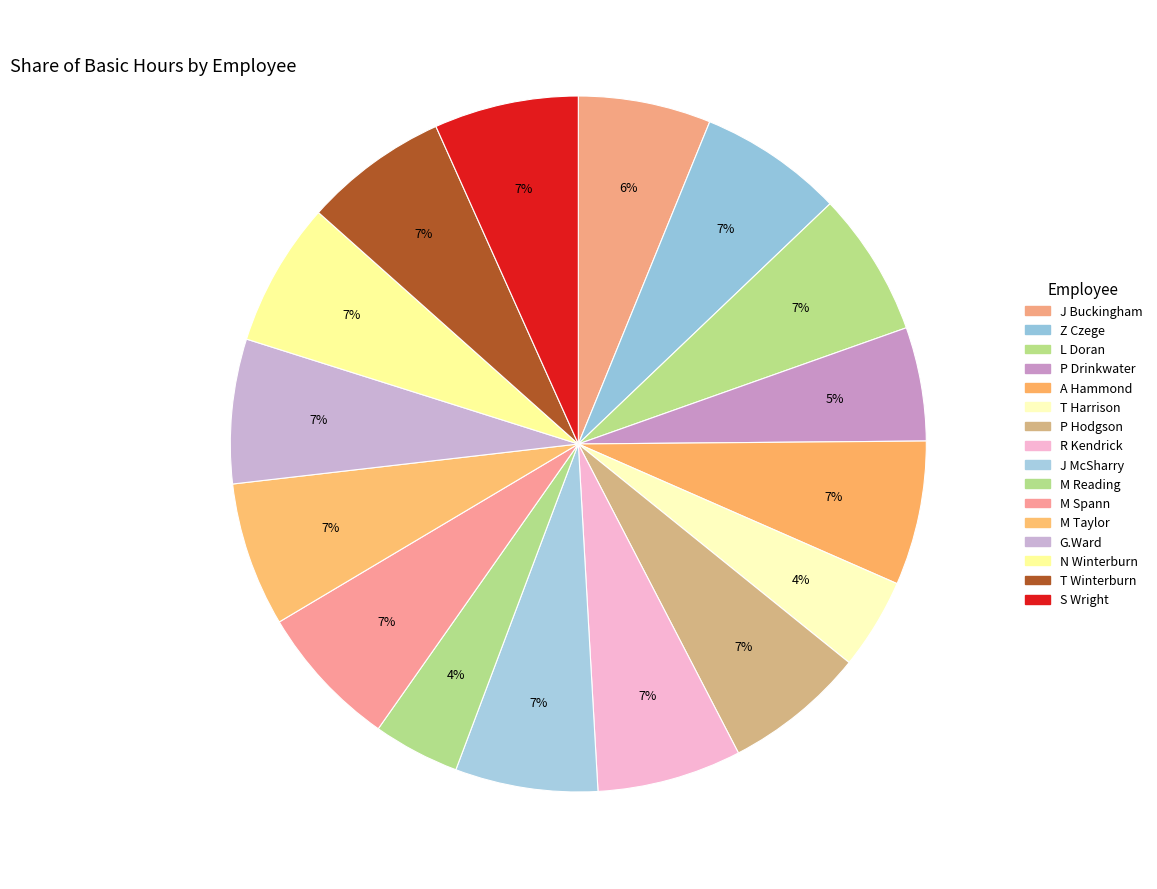

What is the ratio of the value at P Drinkwater to the value at M Reading?

1.3